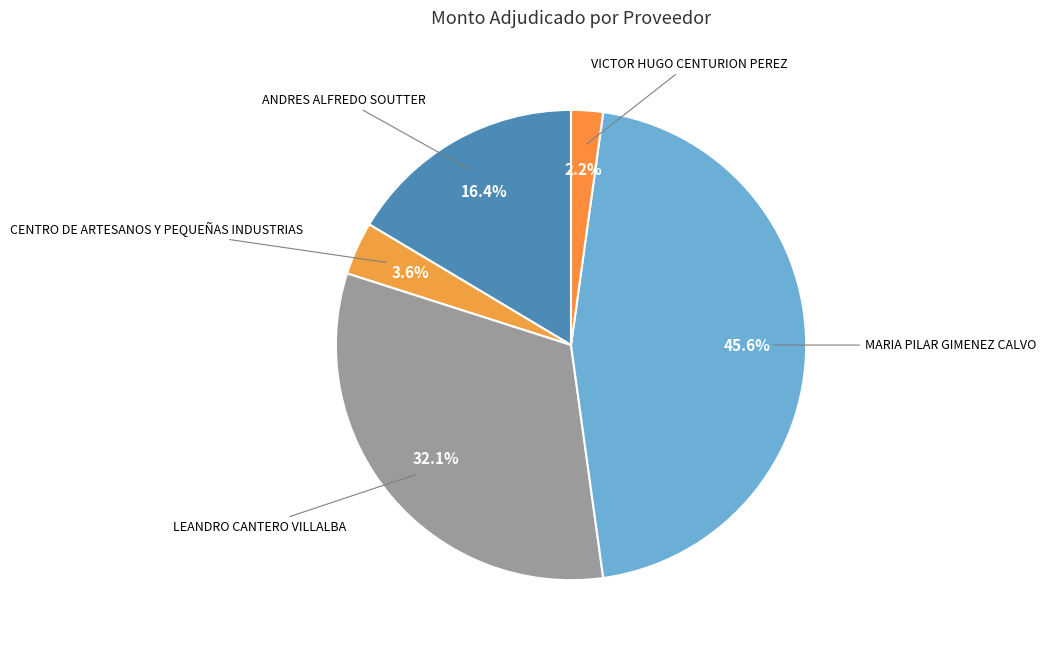

Rank the categories by value from lowest to highest.

VICTOR HUGO CENTURION PEREZ, CENTRO DE ARTESANOS Y PEQUEÑAS INDUSTRIAS, ANDRES ALFREDO SOUTTER, LEANDRO CANTERO VILLALBA, MARIA PILAR GIMENEZ CALVO